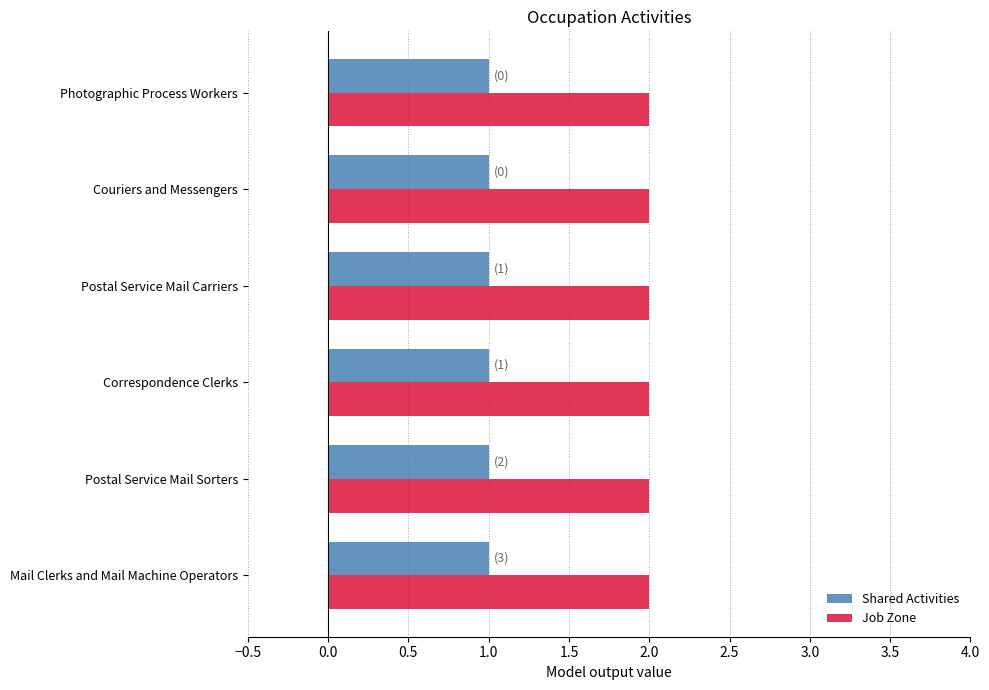

The Shared Activities series shows 1 at Couriers and Messengers. True or false?

True